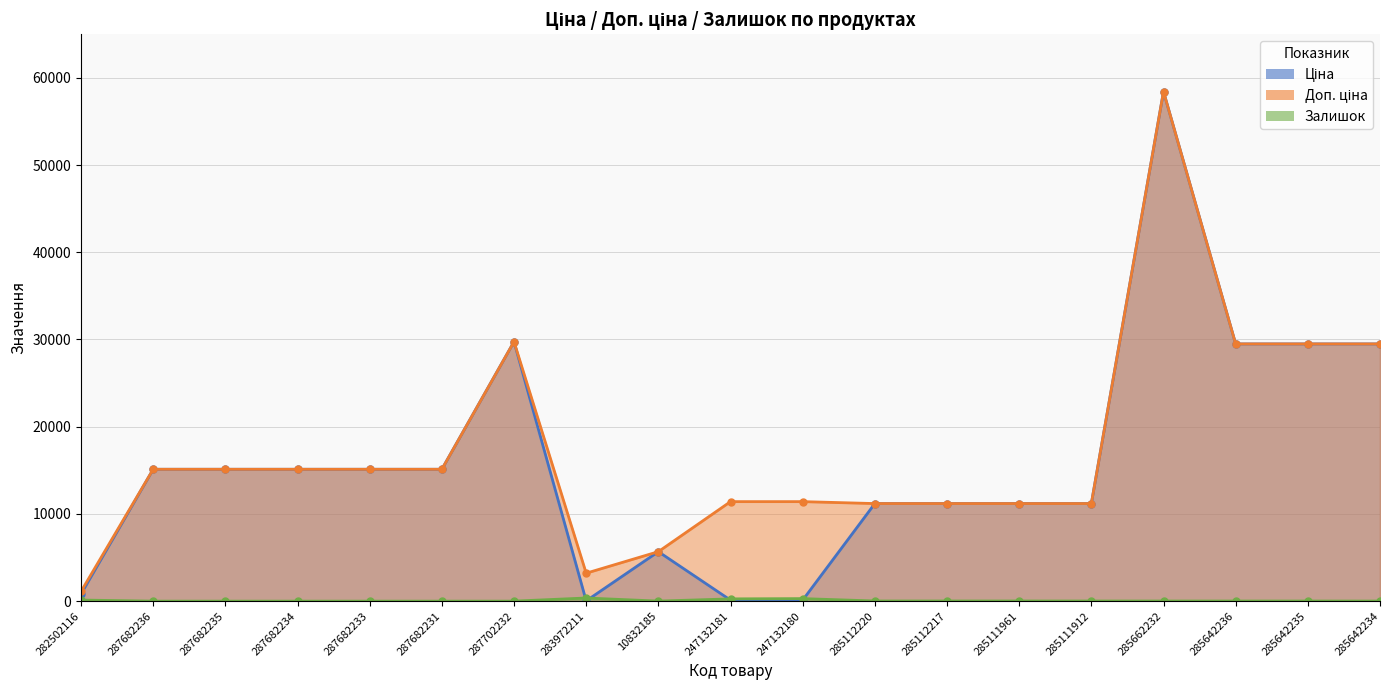

At which label does Доп. ціна reach its minimum?

282502116